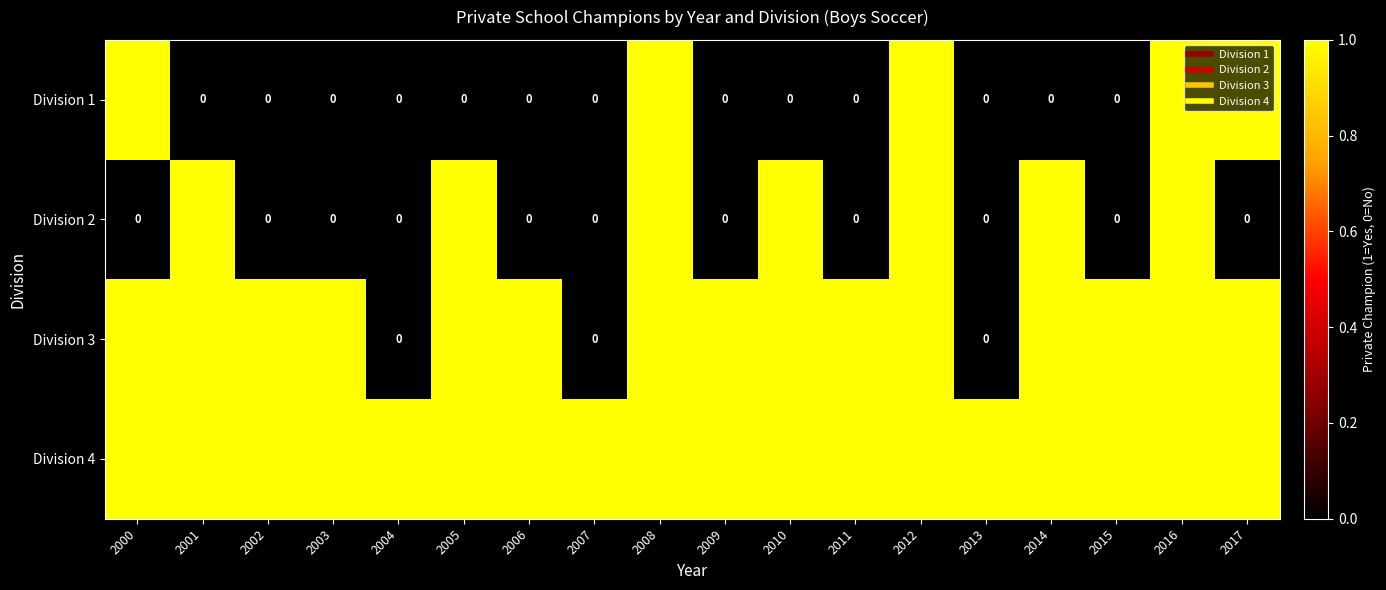

Which series has the largest total across all categories?

Division 4